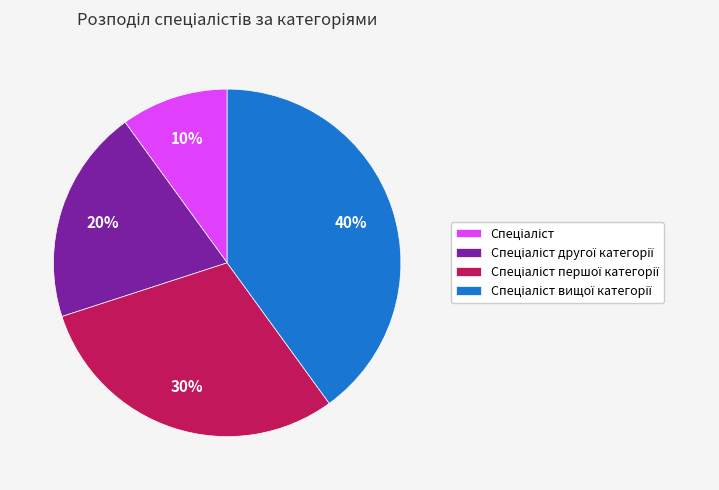

To the nearest percent, what is the average slice percentage?

25%